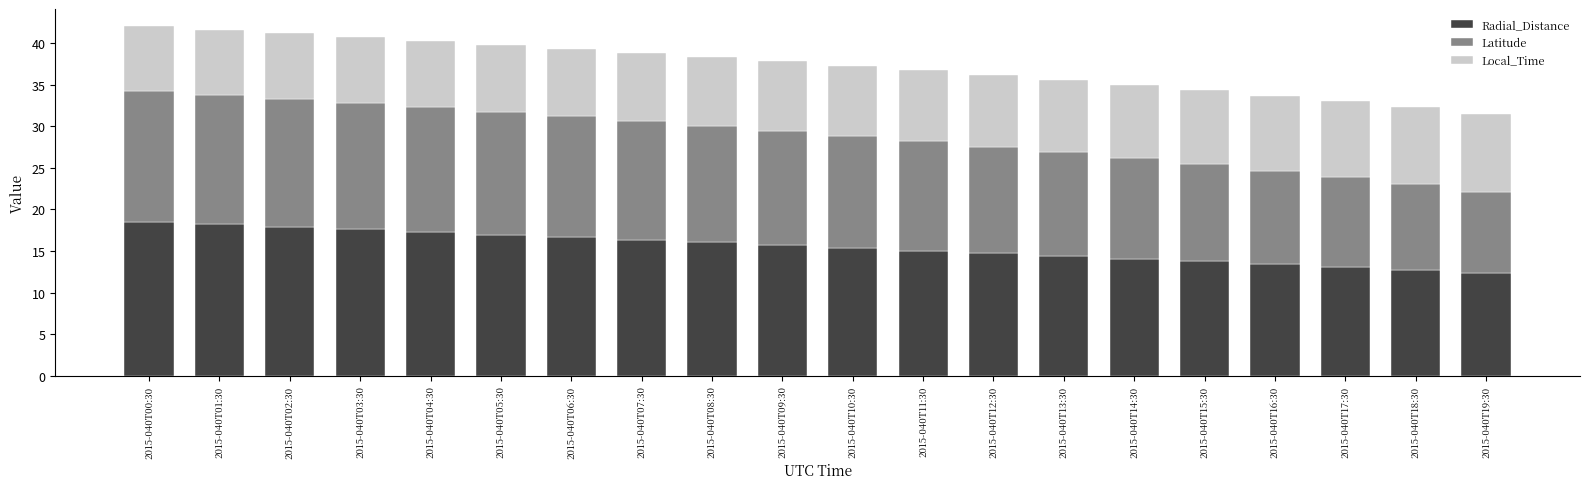

What is the sum of the Radial_Distance values at 2015-040T16:30 and 2015-040T11:30?

28.5